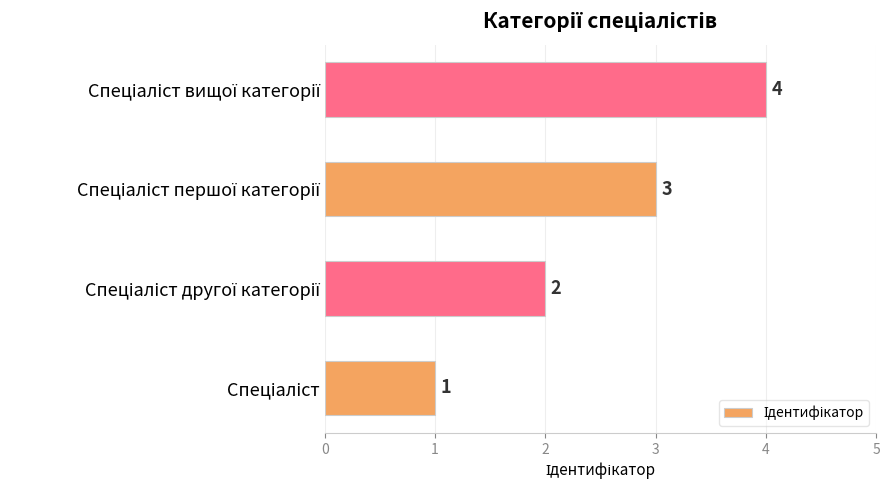

What is the difference between the maximum and minimum values?

3